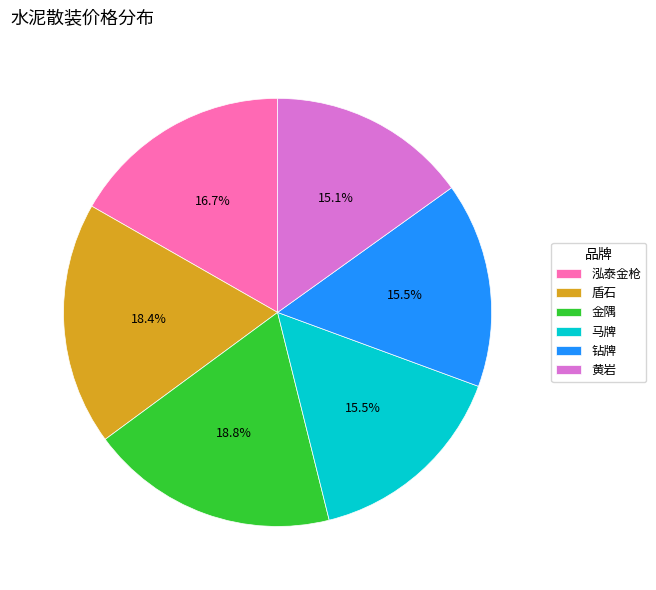

Which has a higher value, 黄岩 or 泓泰金枪?

泓泰金枪